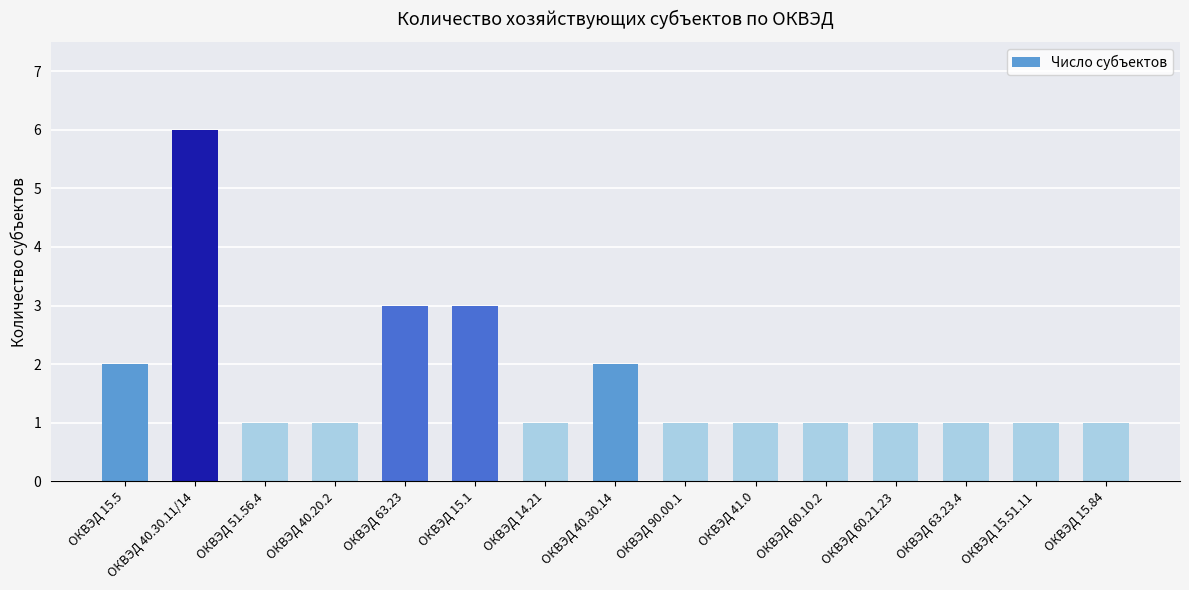

What is the label of the 13th bar from the right?

ОКВЭД 51.56.4